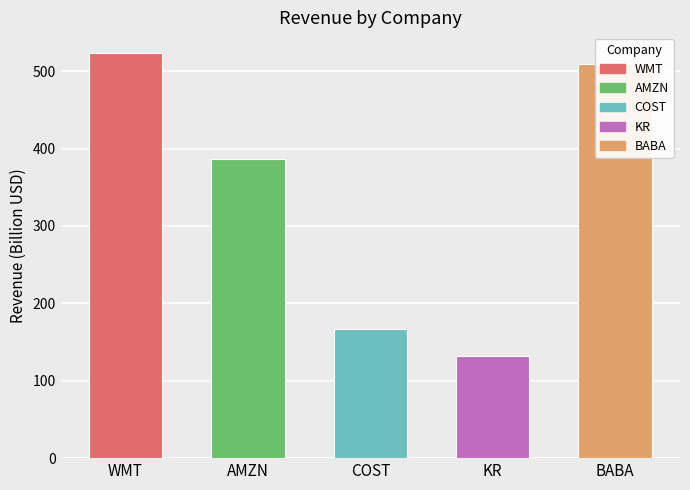

What position from the left is WMT?

1